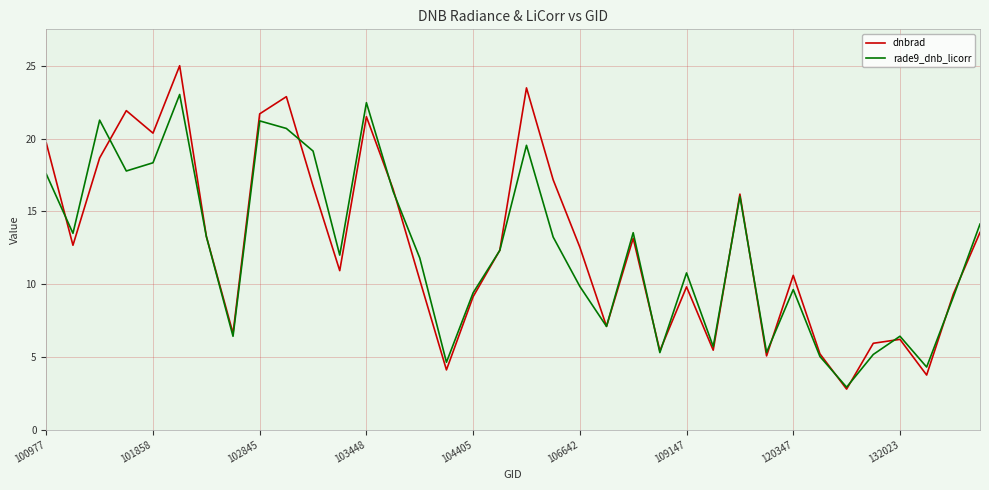

What is the highest value of the rade9_dnb_licorr series?

23.0